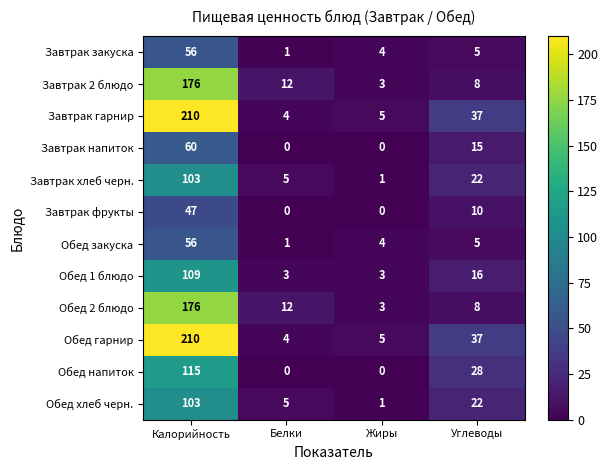

List the labels in order of Обед гарнир value, smallest first.

Белки, Жиры, Углеводы, Калорийность